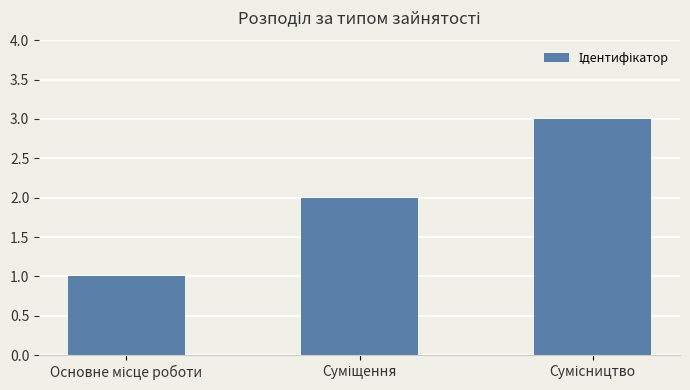

What is the sum of all values?

6